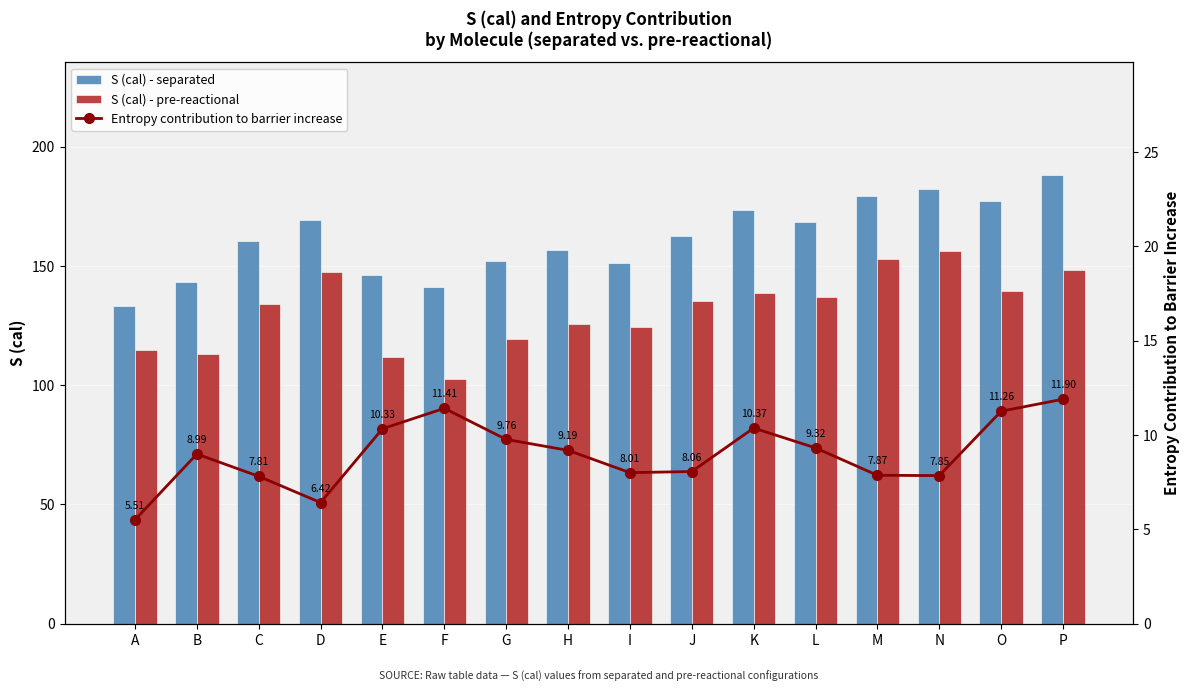

Between K and C, which is larger?

K